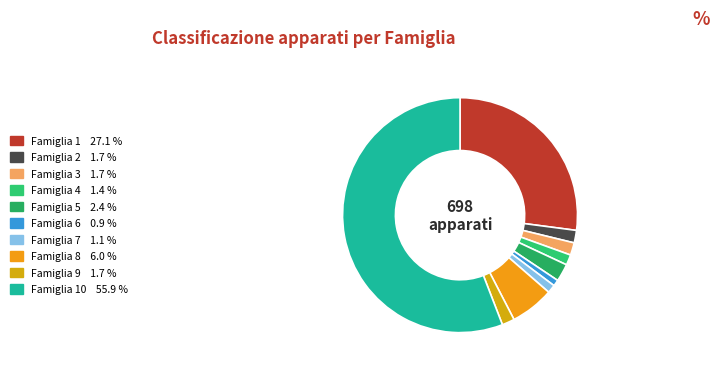

How many slices are in this pie chart?

10